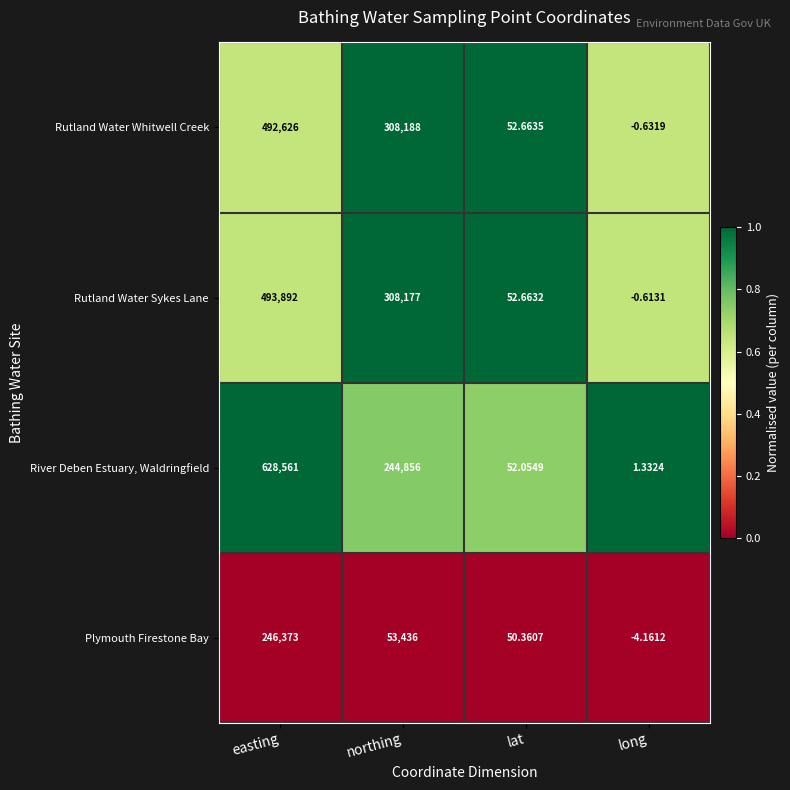

Count the number of data series in this chart.

4